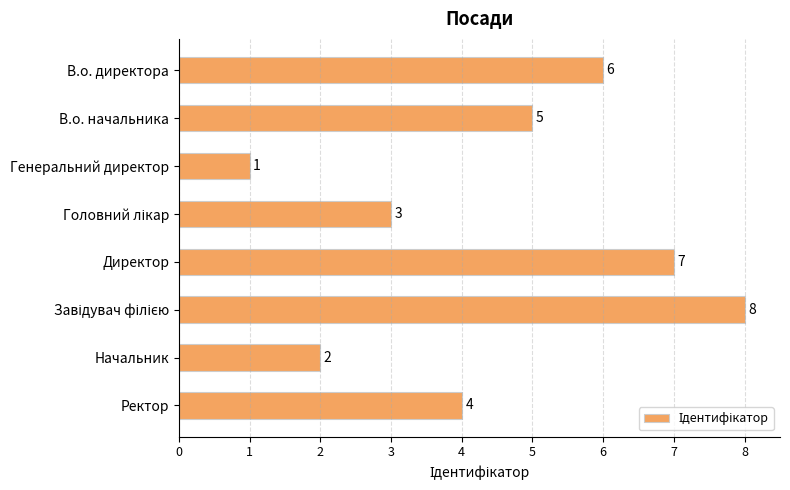

How many values are below 5?

4